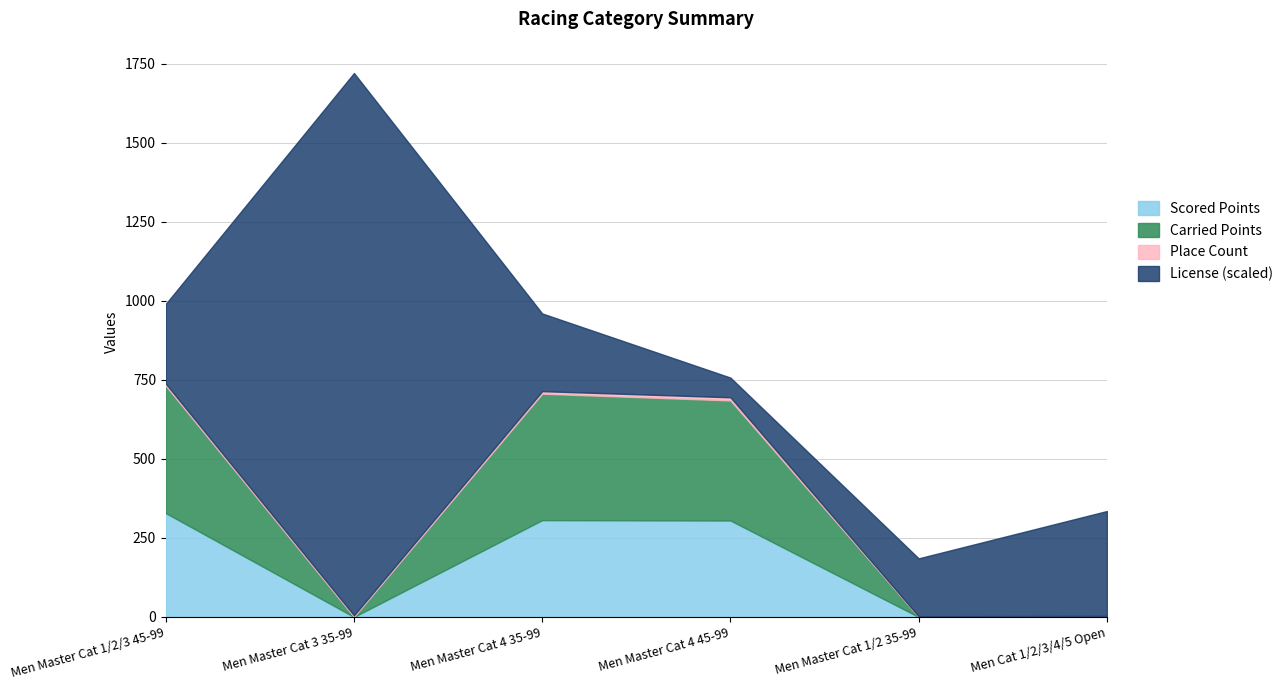

True or false: Carried Points and Scored Points cross at least once.

False